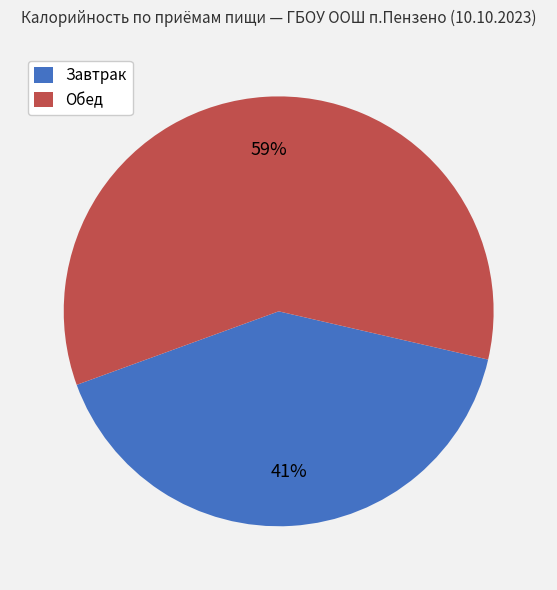

What is the ratio of the value at Завтрак to the value at Обед?

0.7